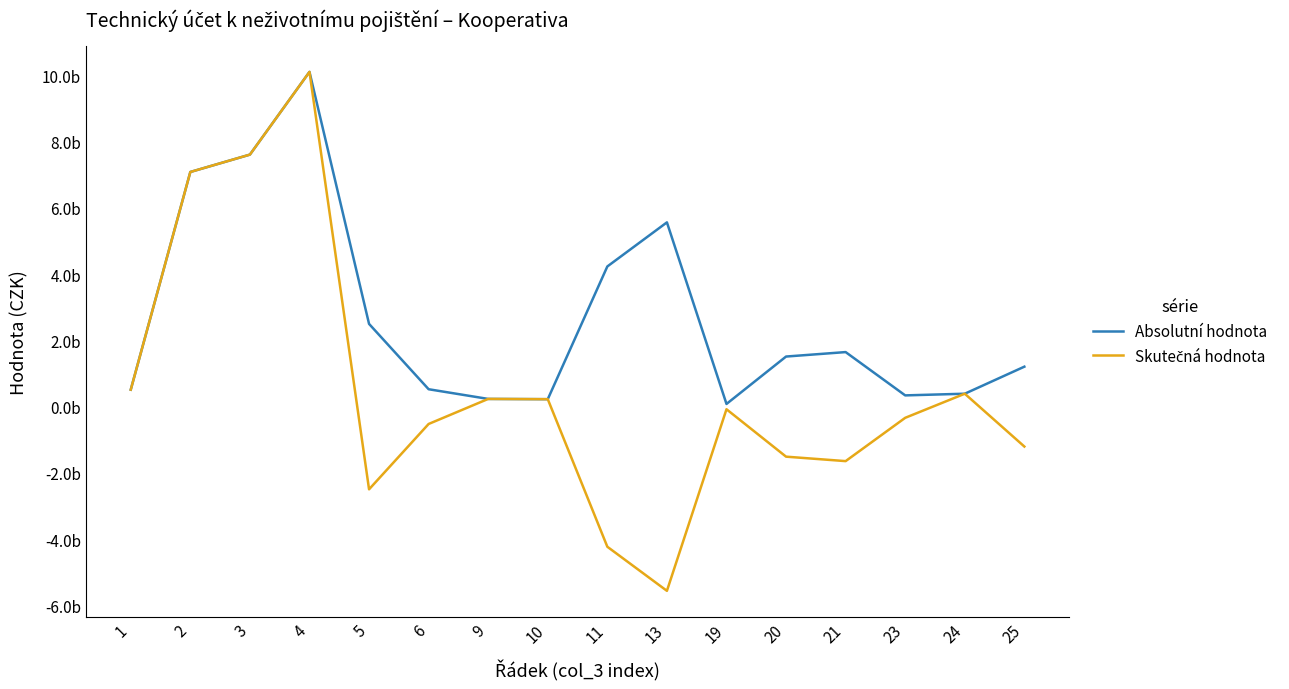

Which series has the largest total across all categories?

Absolutní hodnota